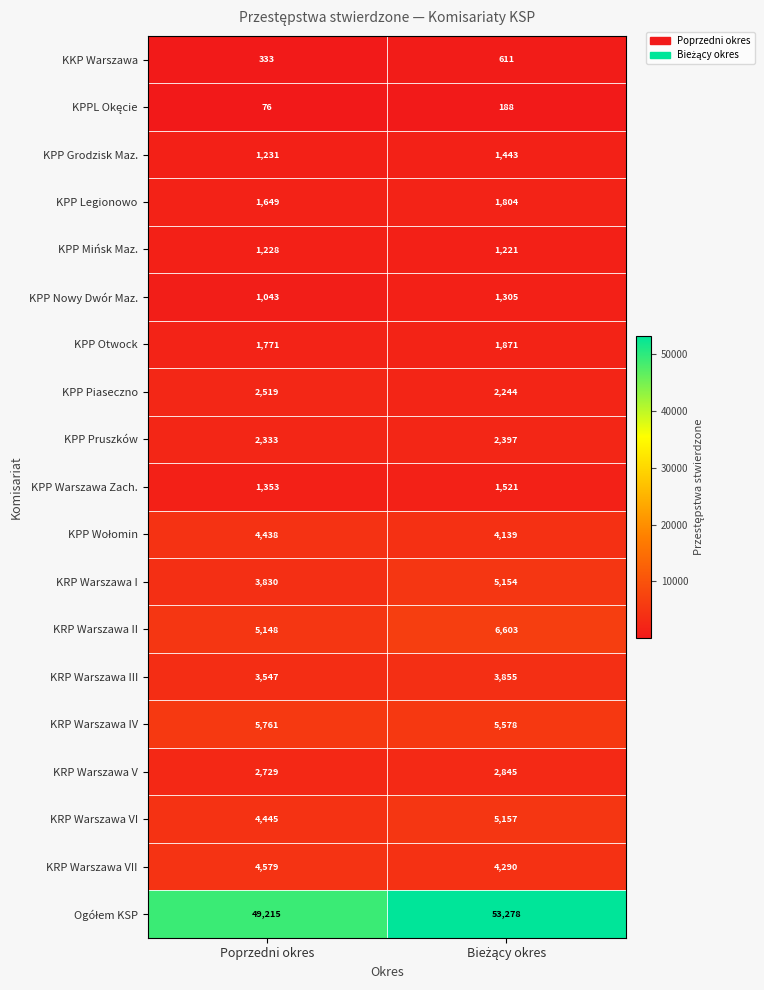

Where is KPP Otwock nearest to the value 1821?

Poprzedni okres